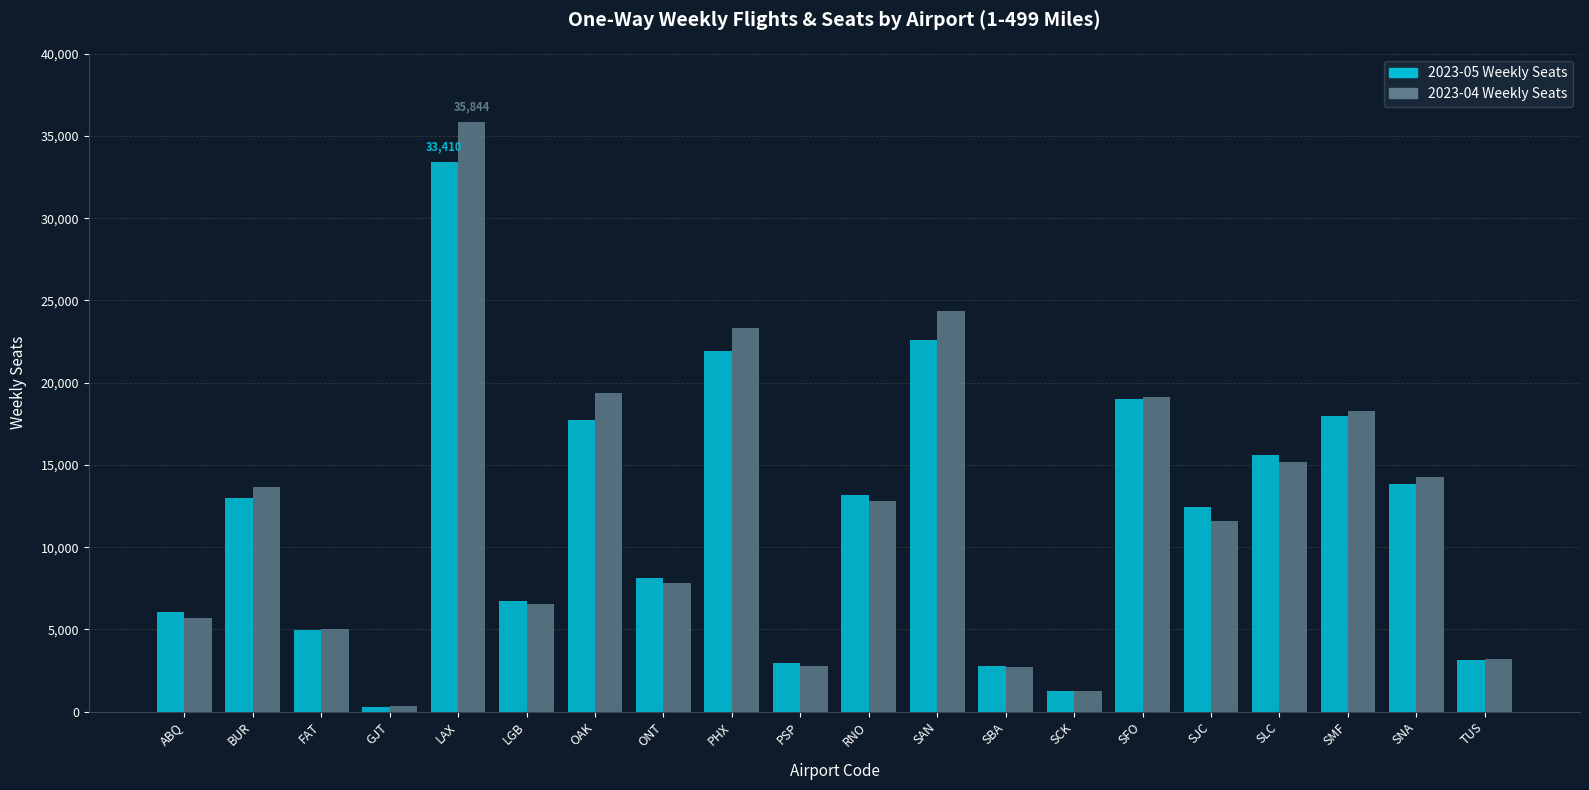

What is the total value across all series at PHX?

45277